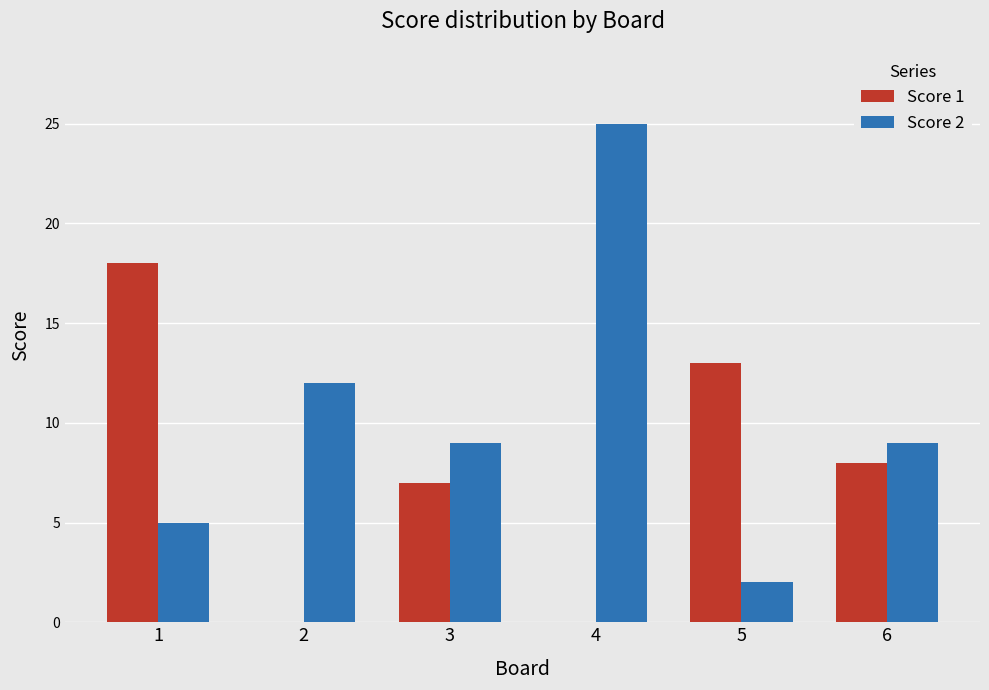

Which series has the largest total across all categories?

Score 2